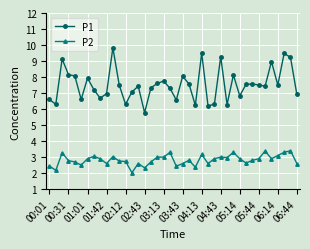

Rank the series by their average value, from lowest to highest.

P2, P1